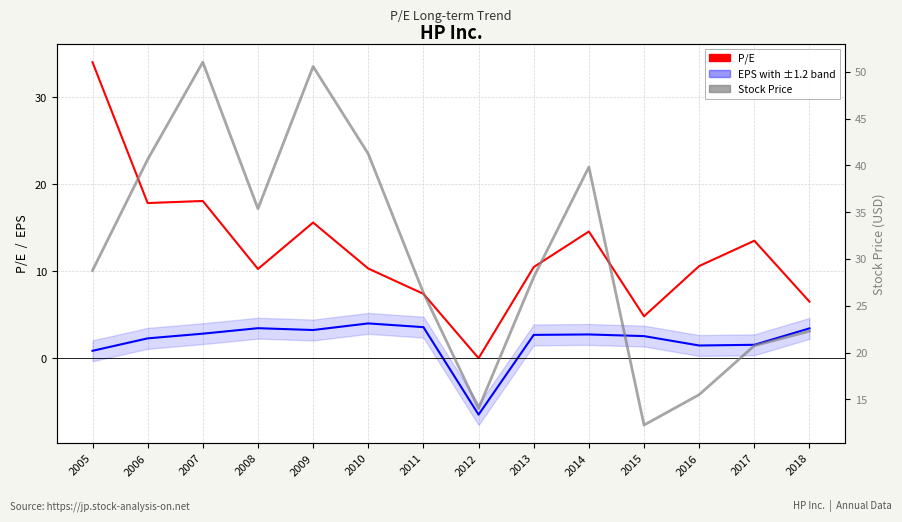

The value of P/E at 2012 is 0.0. True or false?

True